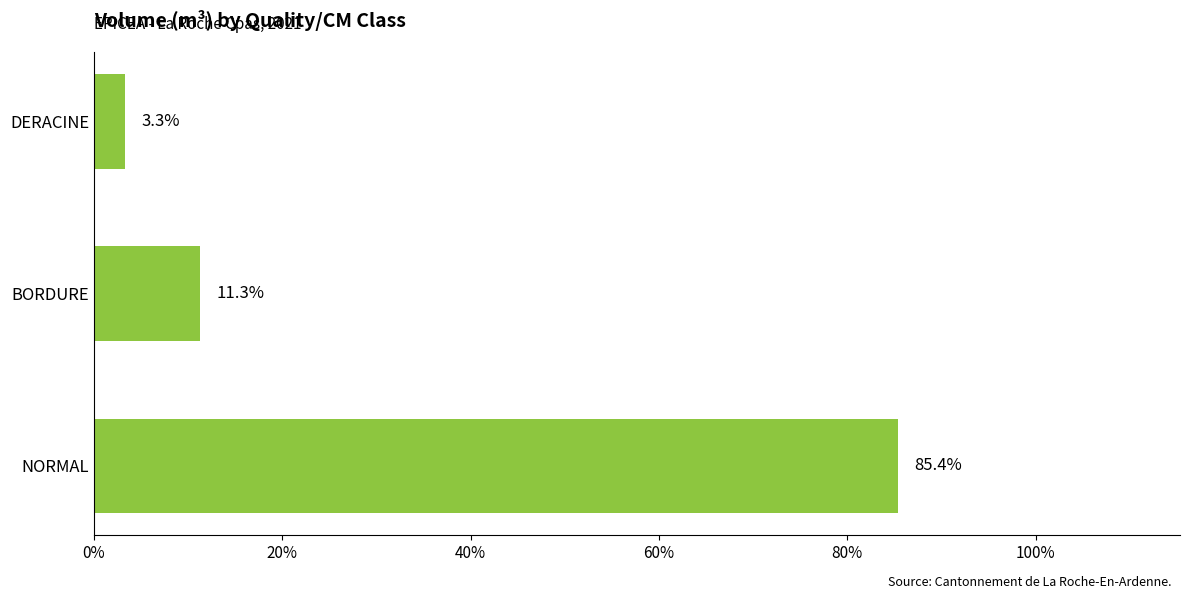

What is the average value?

0.3